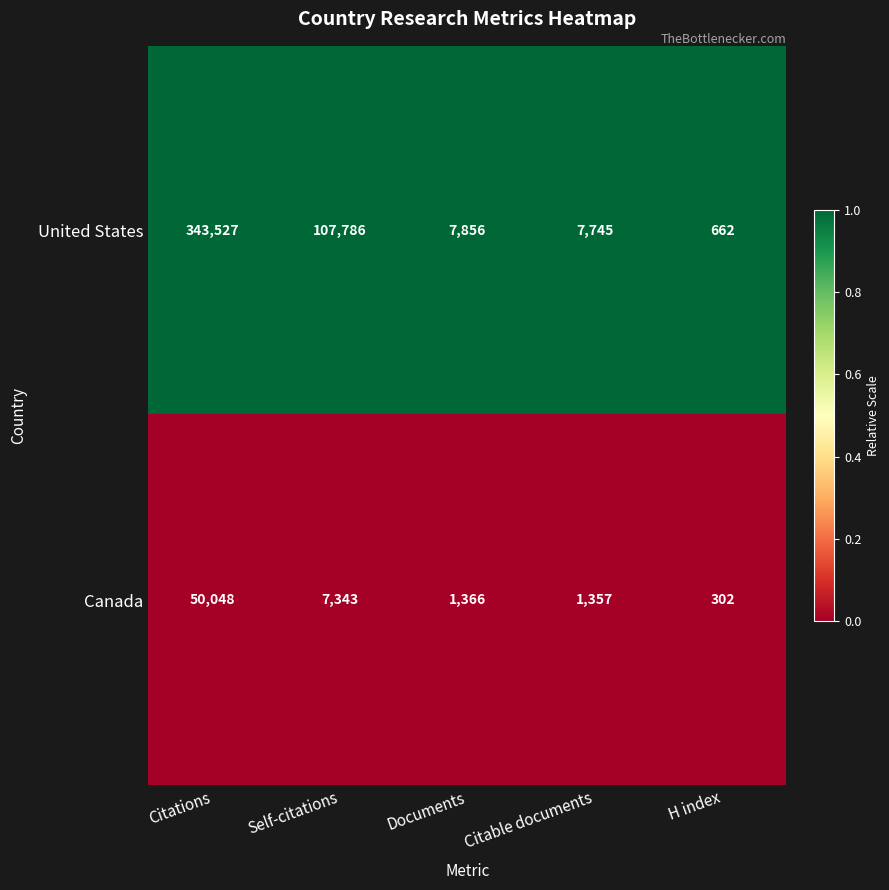

Is it true that Canada equals 1357 at Citable documents?

True